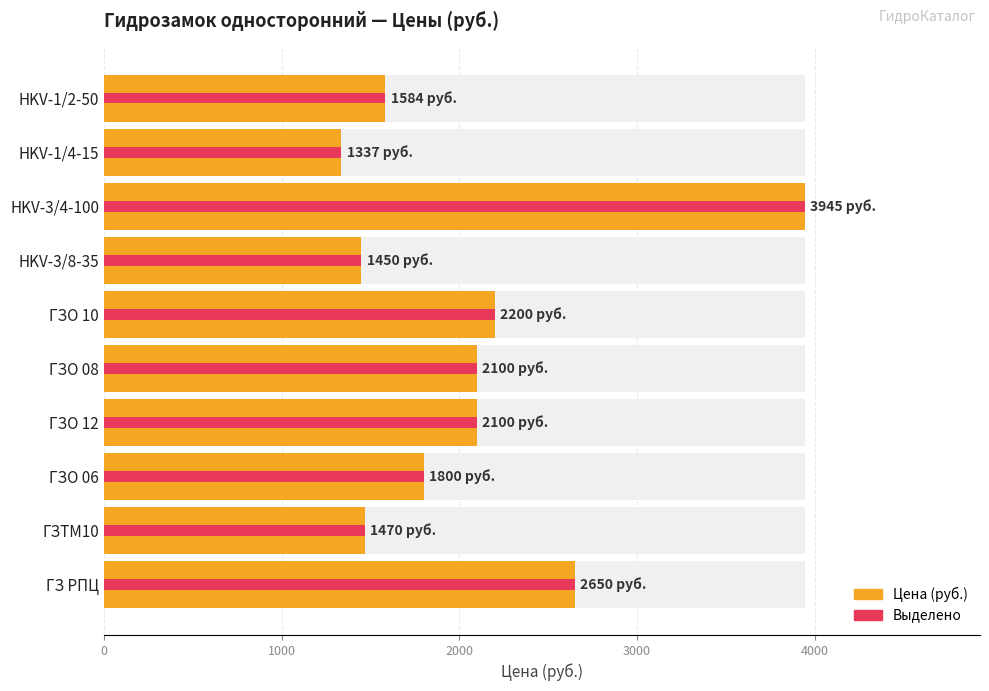

Reading left to right, extract all data points from this chart.

Цена (руб.): 1584	1337	3945	1450	2200	2100	2100	1800	1470	2650
Макс. цена: 1584	1337	3945	1450	2200	2100	2100	1800	1470	2650